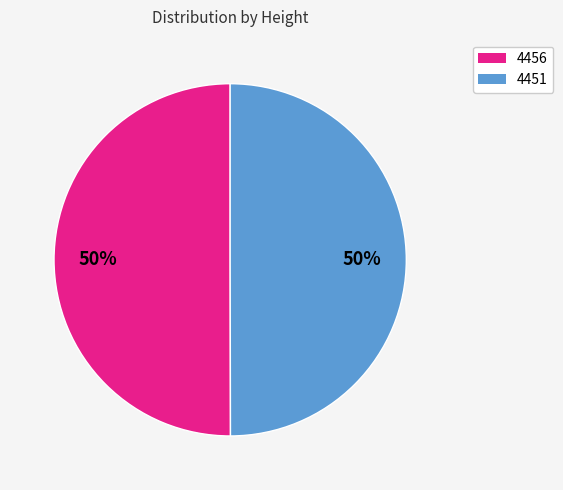

What is the ratio of the value at 4456 to the value at 4451?

1.0